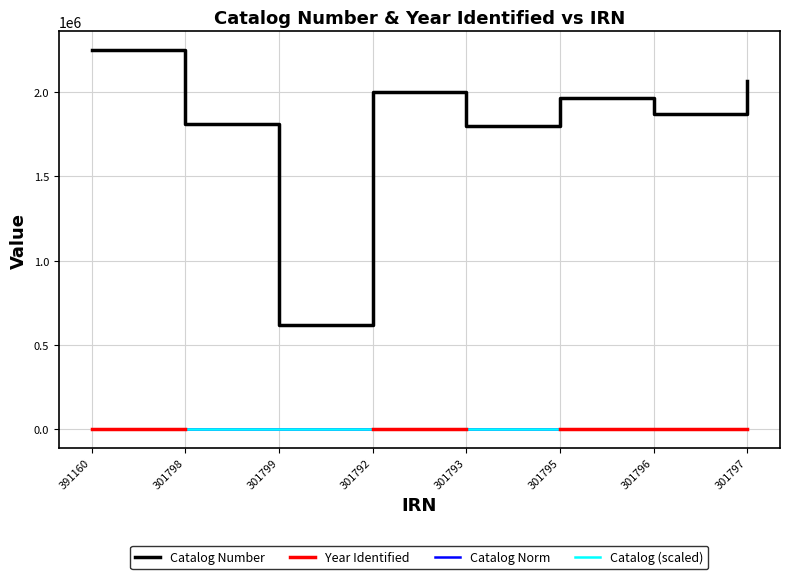

Between 391160 and 301796, which series saw the biggest shift?

Catalog Number